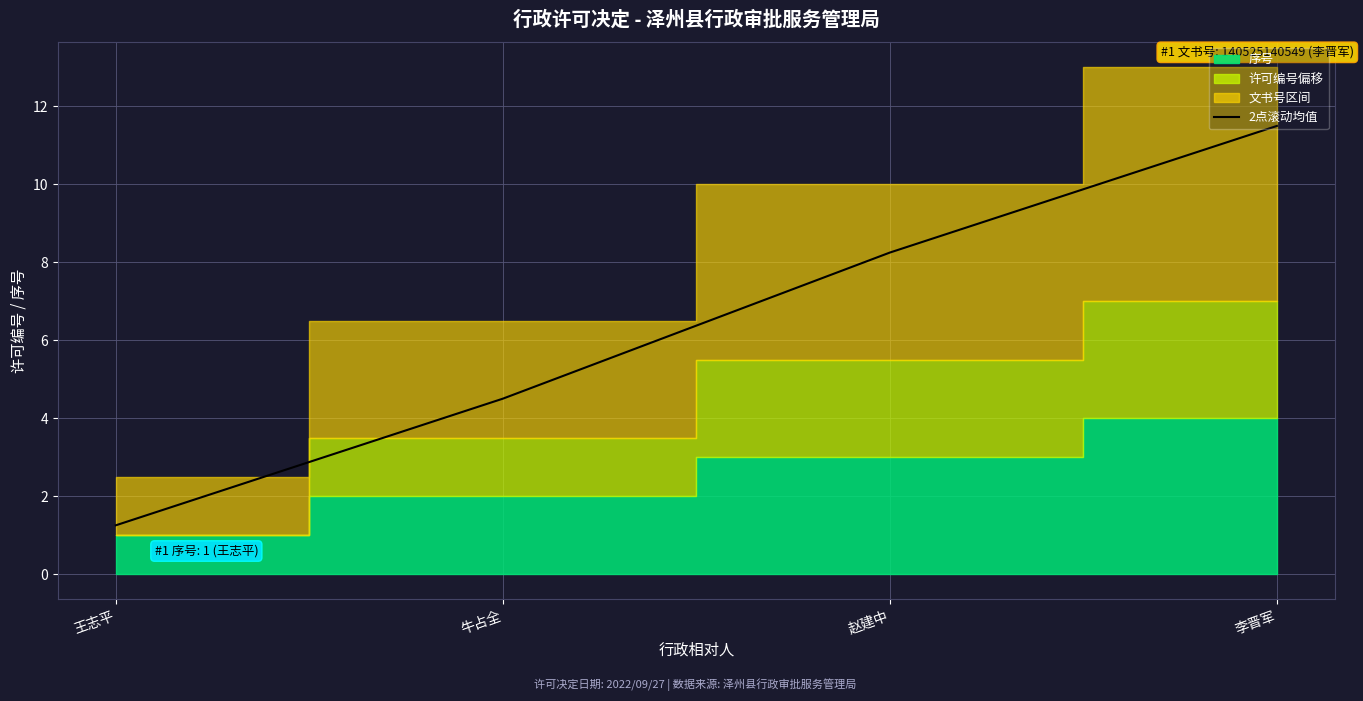

Does the chart display data point markers on the line(s)?

No